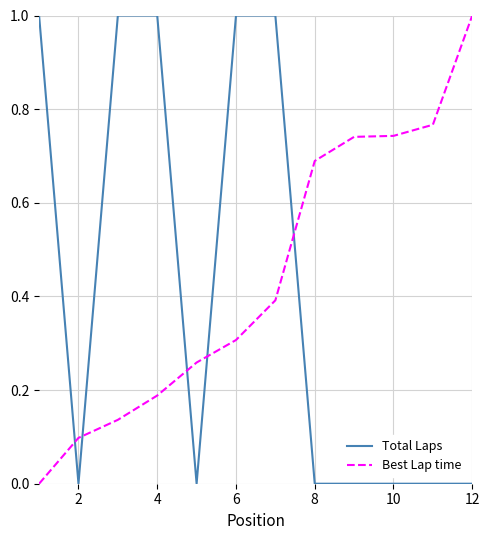

After their last crossing, which series has the higher values: Best Lap time or Total Laps?

Best Lap time